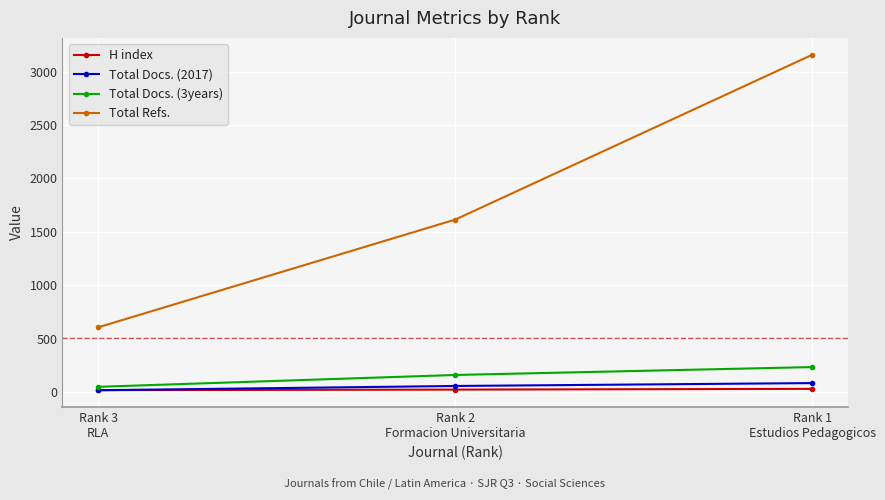

What is the greatest value displayed?

3158